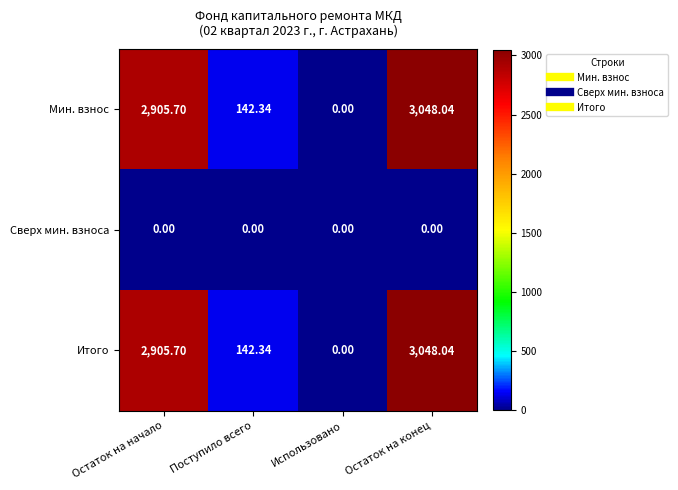

At which label does Итого first exceed 2905?

Остаток на начало